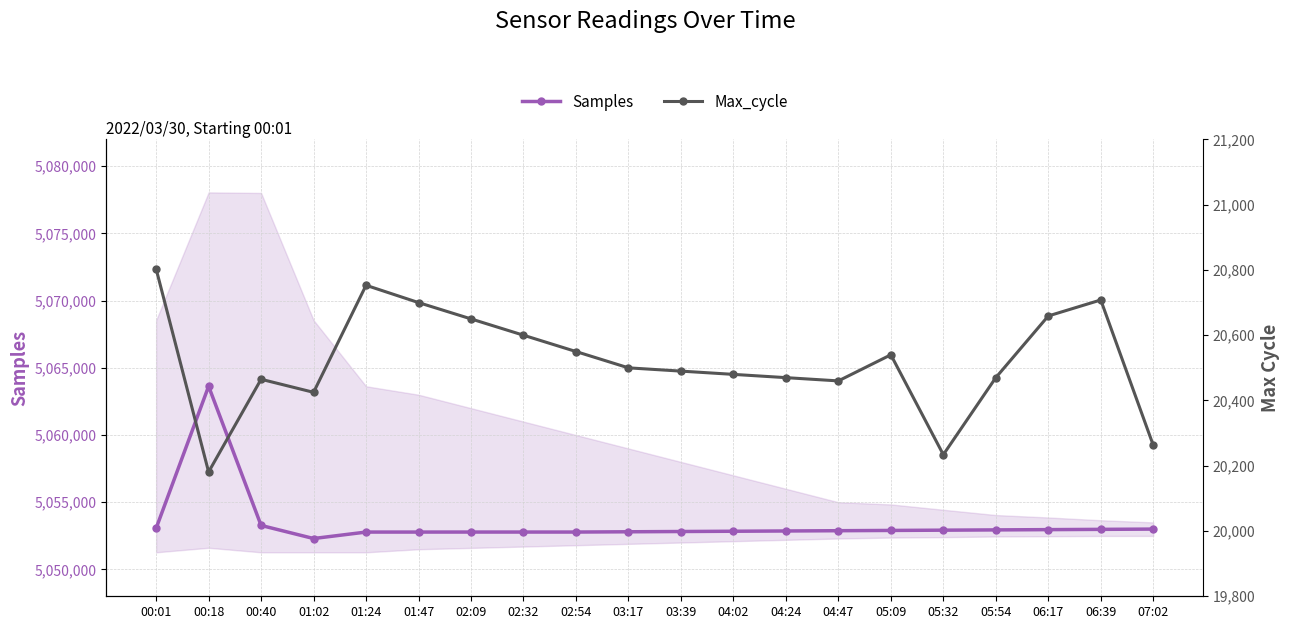

Reading left to right, transcribe all the data shown in this chart.

Samples: 00:01=5053061	00:18=5063629	00:40=5053273	01:02=5052298	01:24=5052779	01:47=5052779	02:09=5052780	02:32=5052780	02:54=5052780	03:17=5052800	03:39=5052820	04:02=5052840	04:24=5052860	04:47=5052880	05:09=5052900	05:32=5052920	05:54=5052940	06:17=5052960	06:39=5052980	07:02=5053000
Max_cycle: 00:01=20803	00:18=20181	00:40=20465	01:02=20425	01:24=20753	01:47=20700	02:09=20650	02:32=20600	02:54=20550	03:17=20500	03:39=20490	04:02=20480	04:24=20470	04:47=20460	05:09=20540	05:32=20234	05:54=20470	06:17=20659	06:39=20708	07:02=20263